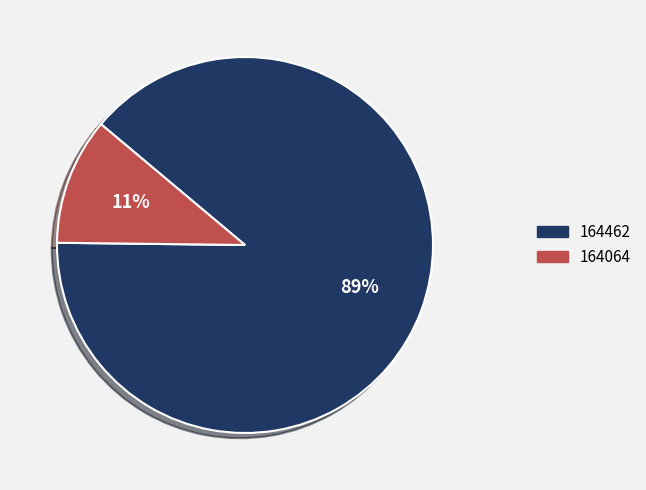

To the nearest percent, what is the difference between the largest and smallest slice percentages?

78%